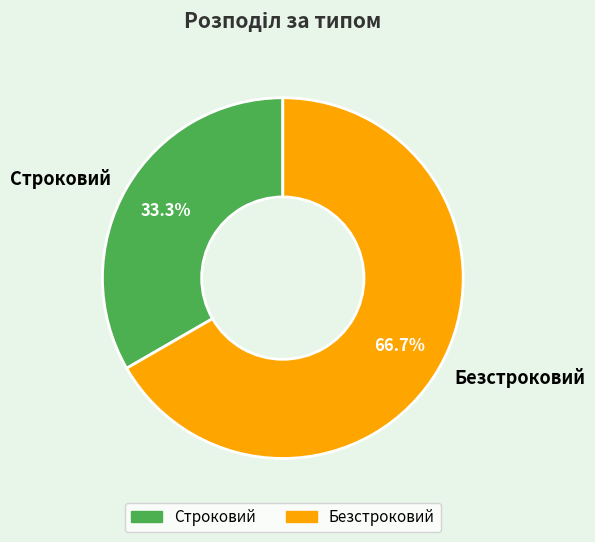

Which has a higher value, Строковий or Безстроковий?

Безстроковий